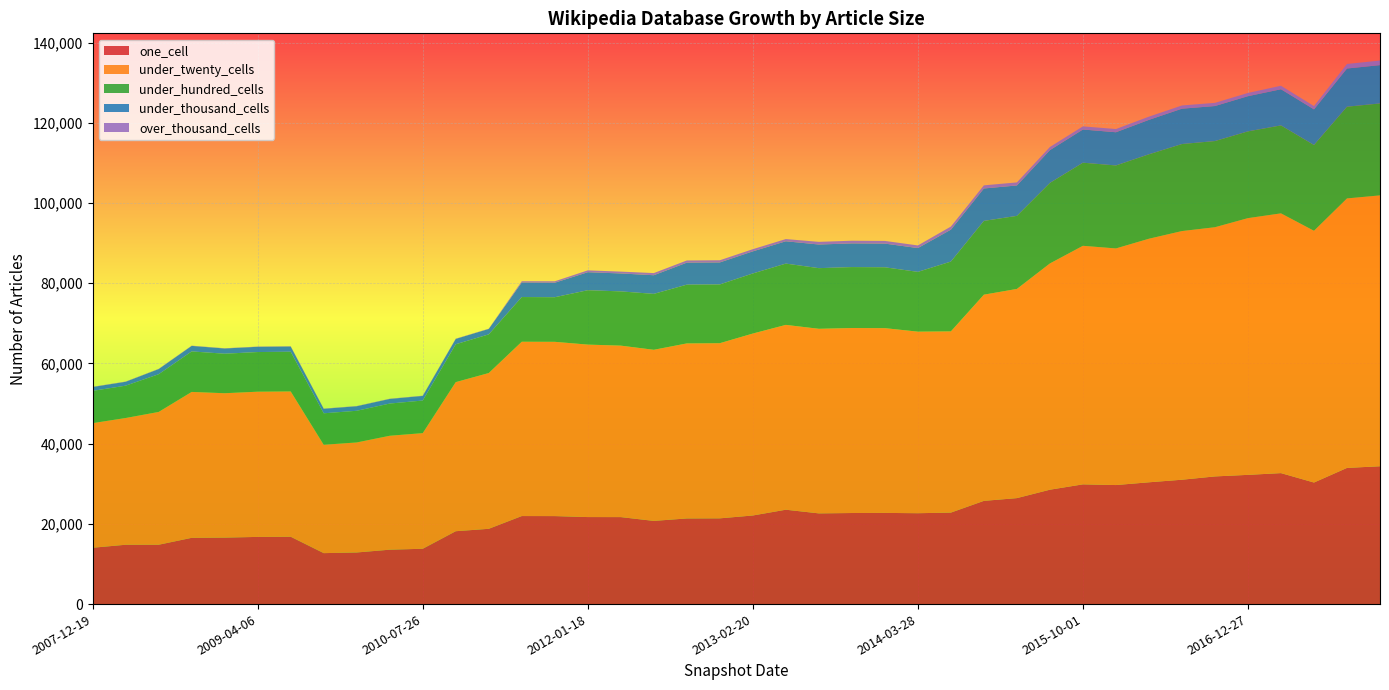

Reading left to right, extract all data points from this chart.

one_cell: 2007-12-19=14048	2008-04-01=14793	2008-06-27=14799	2008-10-10=16521	2008-12-17=16577	2009-04-06=16750	2009-06-17=16791	2009-09-25=12704	2009-12-16=12868	2010-04-01=13563	2010-07-26=13795	2010-11-17=18169	2011-02-21=18770	2011-06-10=21951	2011-09-05=21940	2012-01-18=21696	2012-03-26=21690	2012-07-13=20742	2012-10-31=21353	2012-12-11=21380	2013-02-20=22090	2013-05-21=23530	2013-07-09=22617	2013-09-10=22706	2013-12-20=22734	2014-03-28=22660	2014-09-08=22811	2015-01-19=25736	2015-04-09=26423	2015-07-03=28520	2015-10-01=29853	2016-01-04=29680	2016-04-05=30368	2016-07-04=31008	2016-10-07=31831	2016-12-27=32221	2017-04-12=32657	2017-07-24=30308	2017-10-12=33953	2017-12-22=34367
under_twenty_cells: 2007-12-19=31069	2008-04-01=31603	2008-06-27=33109	2008-10-10=36379	2008-12-17=35997	2009-04-06=36206	2009-06-17=36226	2009-09-25=27020	2009-12-16=27434	2010-04-01=28410	2010-07-26=28833	2010-11-17=37175	2011-02-21=38838	2011-06-10=43461	2011-09-05=43451	2012-01-18=43002	2012-03-26=42752	2012-07-13=42663	2012-10-31=43640	2012-12-11=43670	2013-02-20=45365	2013-05-21=46083	2013-07-09=46021	2013-09-10=46126	2013-12-20=46064	2014-03-28=45267	2014-09-08=45182	2015-01-19=51411	2015-04-09=52156	2015-07-03=56412	2015-10-01=59476	2016-01-04=58994	2016-04-05=60726	2016-07-04=61998	2016-10-07=62133	2016-12-27=64009	2017-04-12=64766	2017-07-24=62769	2017-10-12=67193	2017-12-22=67537
under_hundred_cells: 2007-12-19=8044	2008-04-01=8065	2008-06-27=9403	2008-10-10=10098	2008-12-17=9850	2009-04-06=9888	2009-06-17=9900	2009-09-25=7845	2009-12-16=7895	2010-04-01=8026	2010-07-26=8124	2010-11-17=9440	2011-02-21=9641	2011-06-10=11144	2011-09-05=11119	2012-01-18=13561	2012-03-26=13523	2012-07-13=13941	2012-10-31=14651	2012-12-11=14650	2013-02-20=14982	2013-05-21=15283	2013-07-09=15122	2013-09-10=15194	2013-12-20=15175	2014-03-28=14904	2014-09-08=17408	2015-01-19=18395	2015-04-09=18215	2015-07-03=20083	2015-10-01=20724	2016-01-04=20692	2016-04-05=21055	2016-07-04=21702	2016-10-07=21485	2016-12-27=21636	2017-04-12=21930	2017-07-24=21388	2017-10-12=22868	2017-12-22=22925
under_thousand_cells: 2007-12-19=964	2008-04-01=966	2008-06-27=1283	2008-10-10=1377	2008-12-17=1304	2009-04-06=1307	2009-06-17=1308	2009-09-25=1119	2009-12-16=1128	2010-04-01=1148	2010-07-26=1152	2010-11-17=1334	2011-02-21=1352	2011-06-10=3633	2011-09-05=3620	2012-01-18=4488	2012-03-26=4472	2012-07-13=4649	2012-10-31=5487	2012-12-11=5487	2013-02-20=5510	2013-05-21=5566	2013-07-09=5893	2013-09-10=5905	2013-12-20=5908	2014-03-28=5935	2014-09-08=7955	2015-01-19=8083	2015-04-09=7580	2015-07-03=8167	2015-10-01=8274	2016-01-04=8279	2016-04-05=8585	2016-07-04=8810	2016-10-07=8734	2016-12-27=8773	2017-04-12=9013	2017-07-24=8885	2017-10-12=9521	2017-12-22=9550
over_thousand_cells: 2007-12-19=58	2008-04-01=58	2008-06-27=58	2008-10-10=58	2008-12-17=59	2009-04-06=59	2009-06-17=59	2009-09-25=59	2009-12-16=59	2010-04-01=59	2010-07-26=59	2010-11-17=60	2011-02-21=60	2011-06-10=303	2011-09-05=353	2012-01-18=460	2012-03-26=460	2012-07-13=535	2012-10-31=541	2012-12-11=541	2013-02-20=543	2013-05-21=548	2013-07-09=664	2013-09-10=667	2013-12-20=667	2014-03-28=658	2014-09-08=777	2015-01-19=779	2015-04-09=763	2015-07-03=783	2015-10-01=783	2016-01-04=803	2016-04-05=799	2016-07-04=805	2016-10-07=792	2016-12-27=806	2017-04-12=873	2017-07-24=824	2017-10-12=1132	2017-12-22=1151